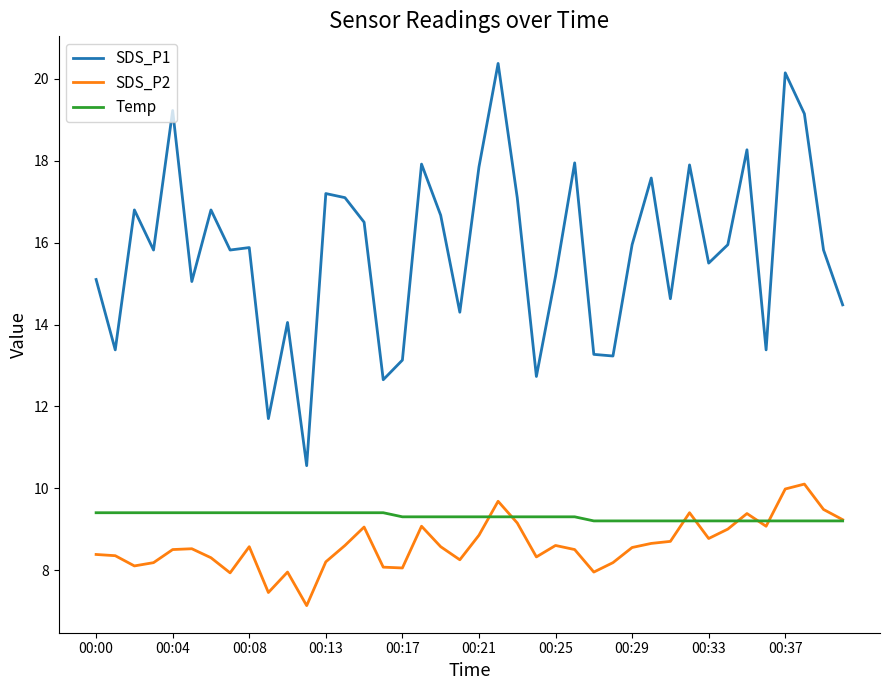

What is the lowest value of the SDS_P2 series?

7.1